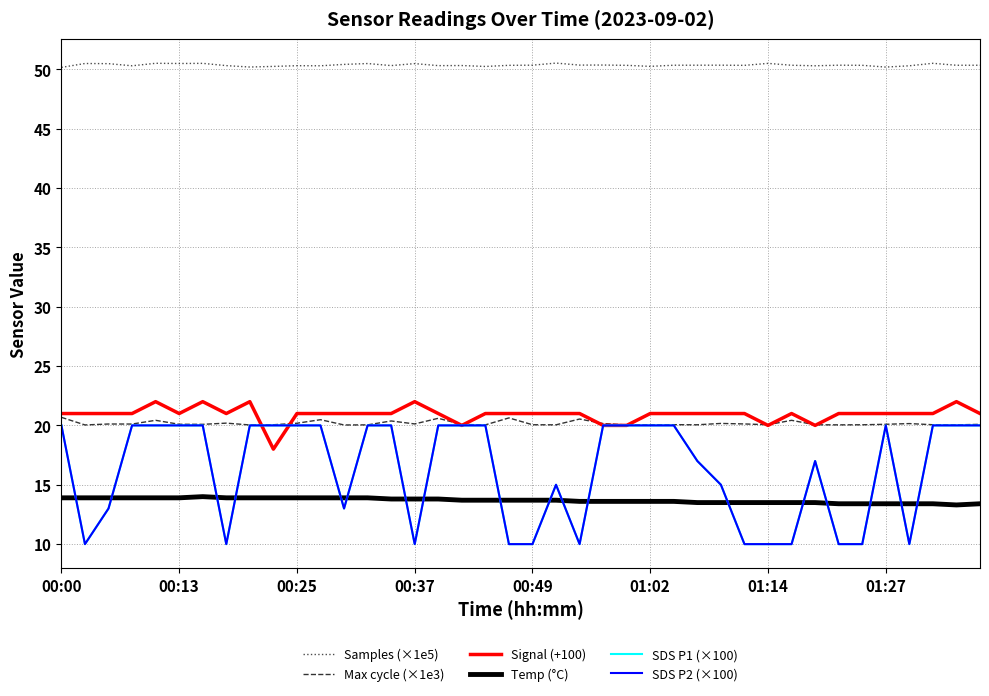

Is this an area chart (filled region under the line)?

No